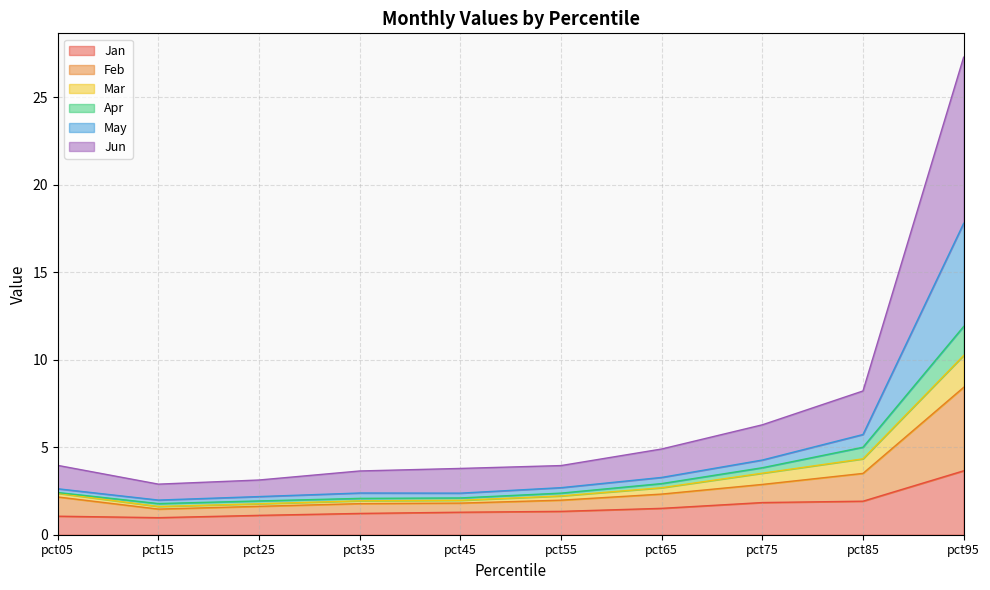

What is the total value across all series at pct05?

4.0